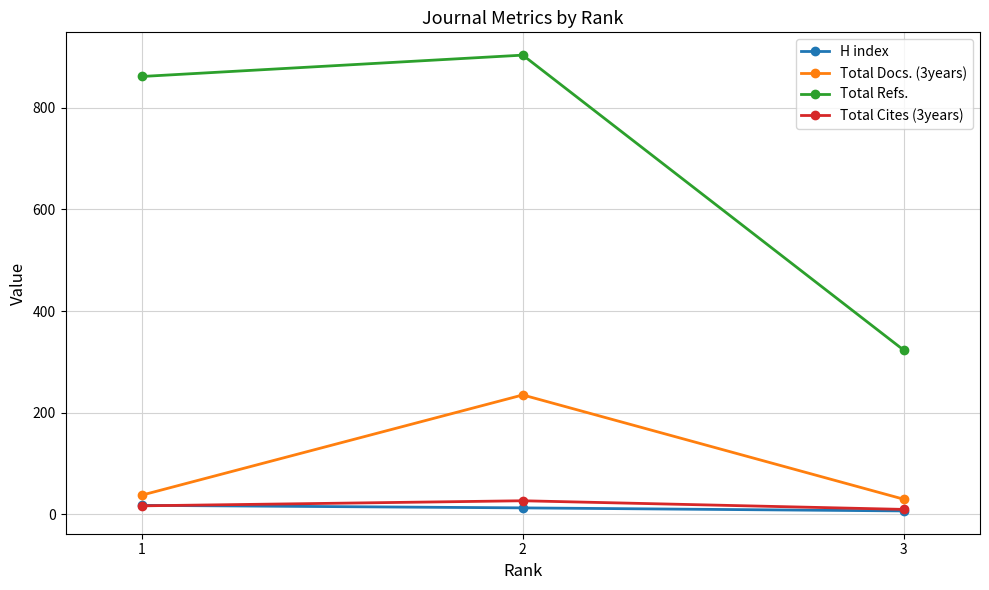

How many lines are shown in the chart?

4